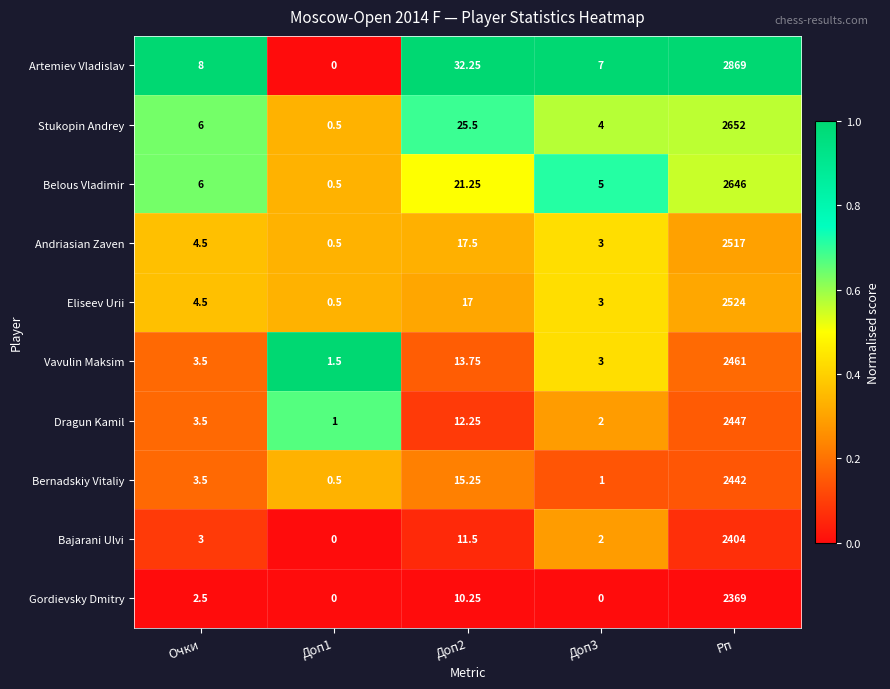

At how many categories does at least one series exceed 0?

5